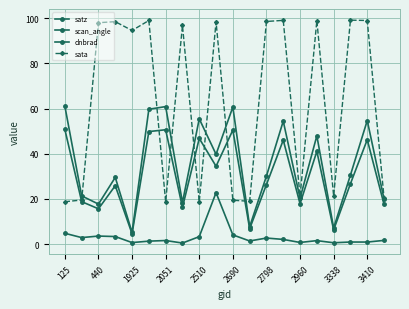

True or false: dnbrad and satz cross at least once.

False